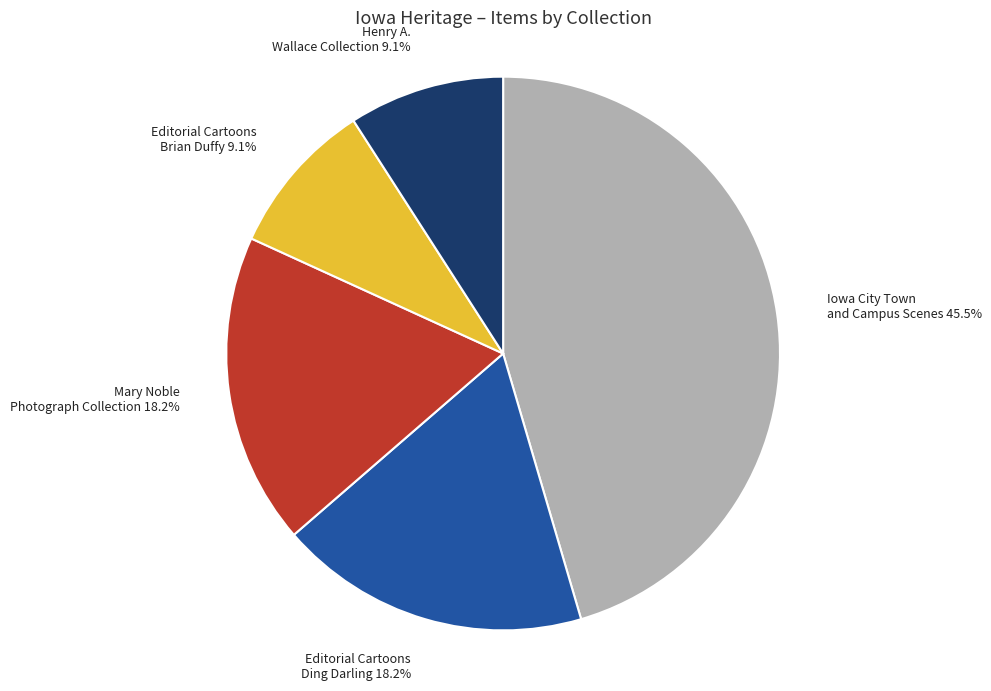

How many segments does this pie chart have?

5